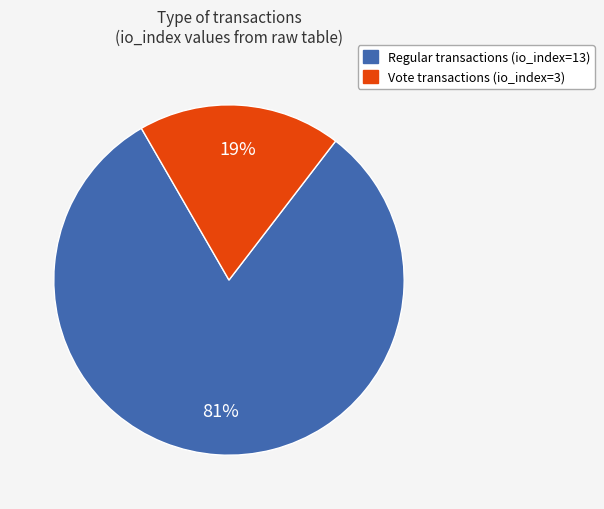

Is there a majority slice in this chart?

Yes